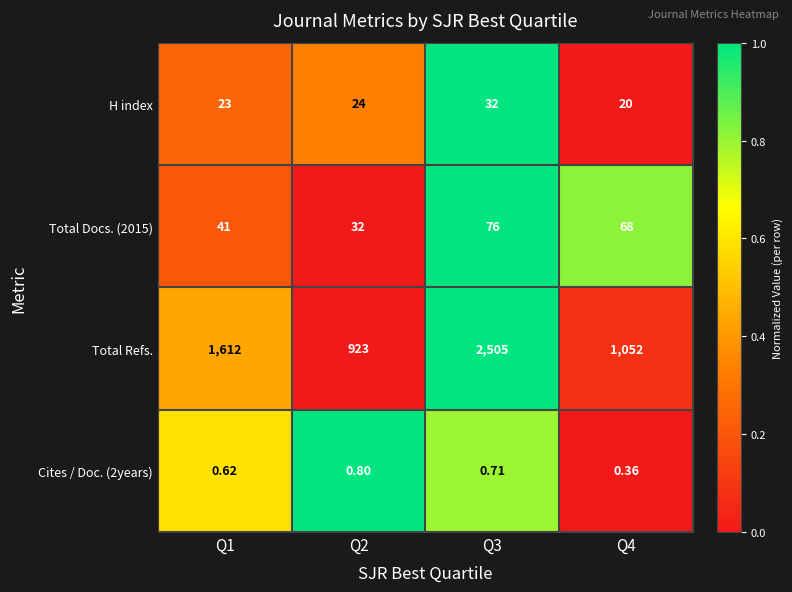

What is the spread (max minus min) of values at Q4?

1051.6